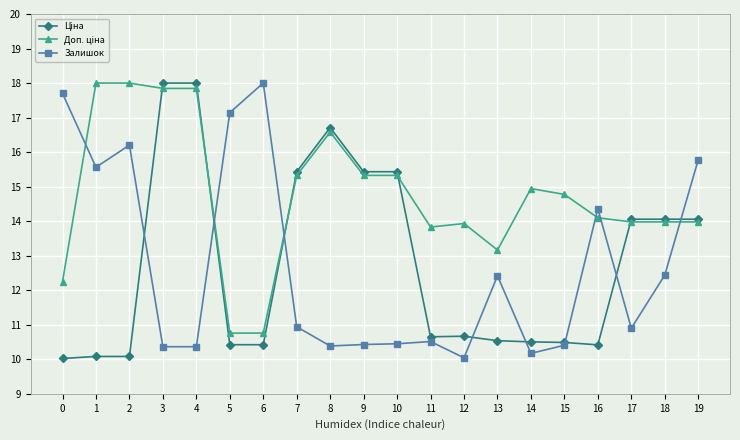

What is the value of the Залишок point at the 17th from the left?

14.4